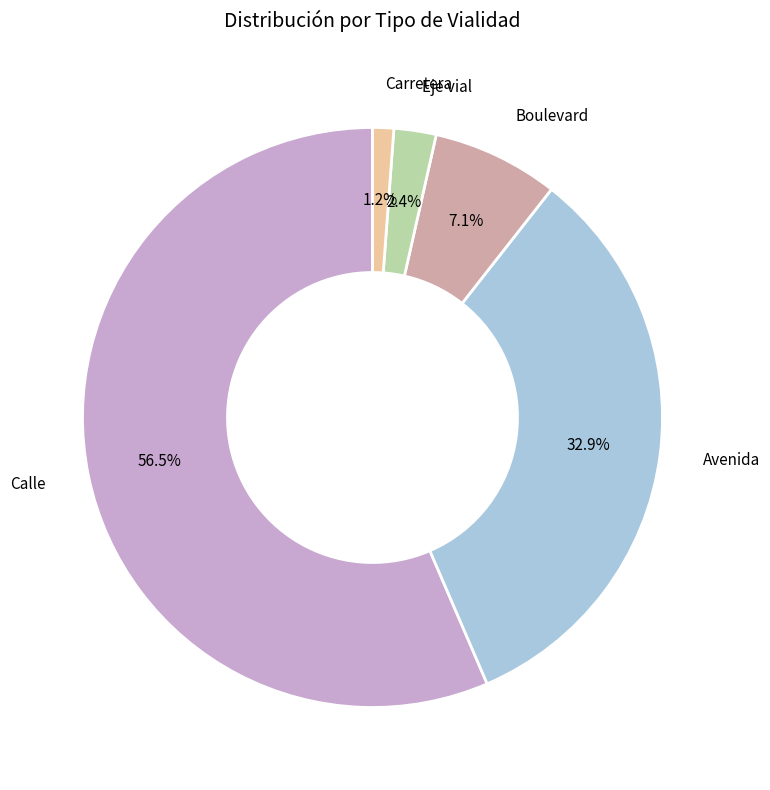

Rank the categories by value from highest to lowest.

Calle, Avenida, Boulevard, Eje vial, Carretera